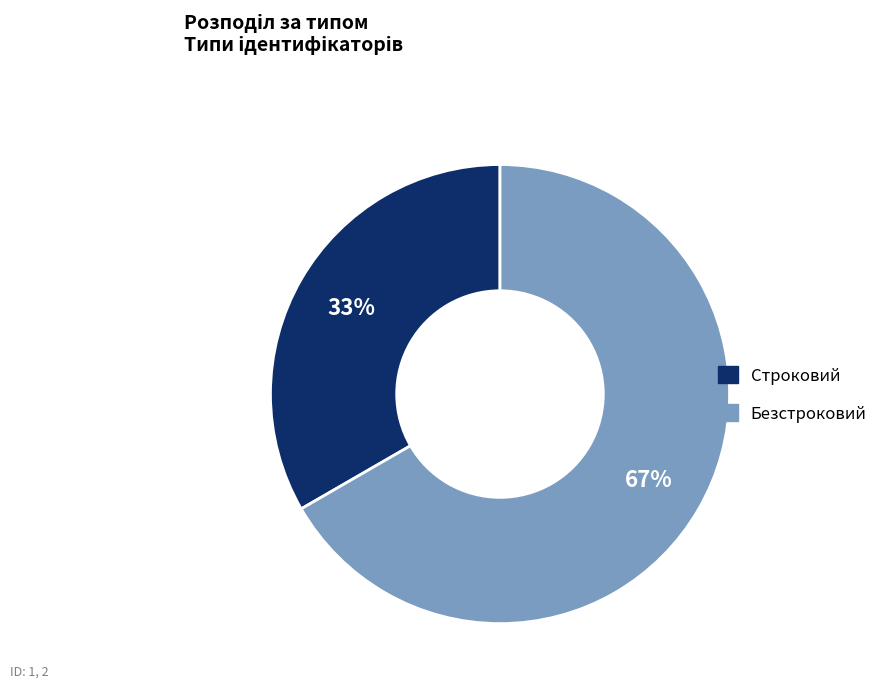

Which category has the smallest portion of the pie?

Строковий